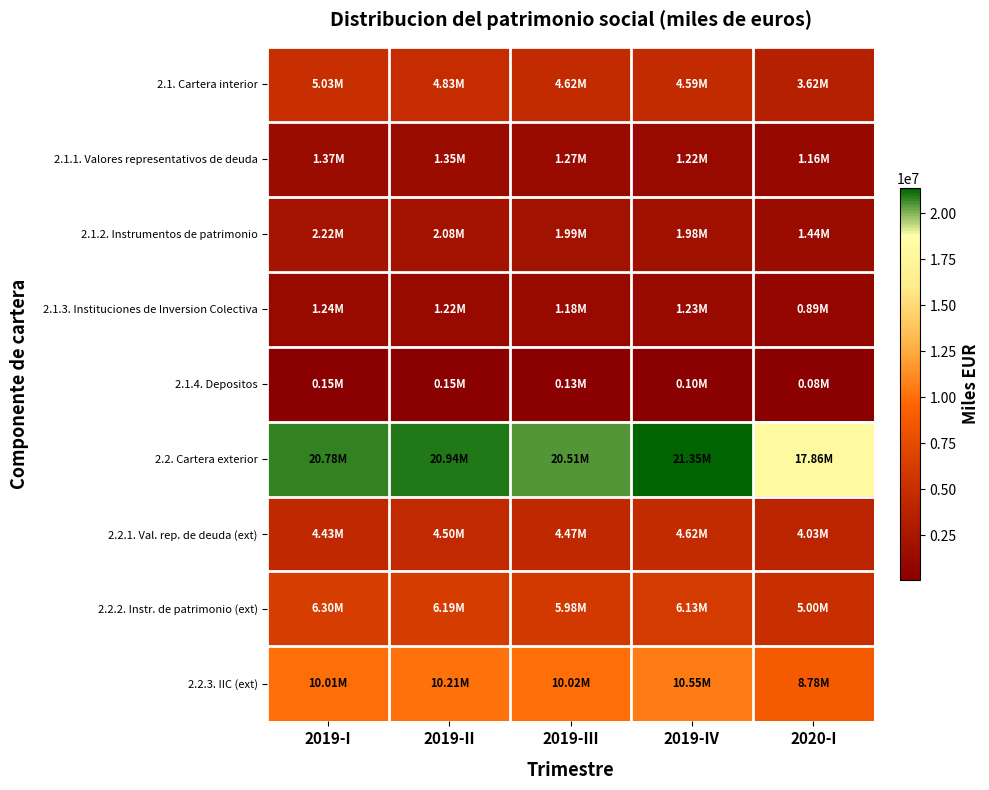

Rank the series at 2019-I from highest to lowest value.

2.2. Cartera exterior, 2.2.3. IIC (ext), 2.2.2. Instr. de patrimonio (ext), 2.1. Cartera interior, 2.2.1. Val. rep. de deuda (ext), 2.1.2. Instrumentos de patrimonio, 2.1.1. Valores representativos de deuda, 2.1.3. Instituciones de Inversion Colectiva, 2.1.4. Depositos